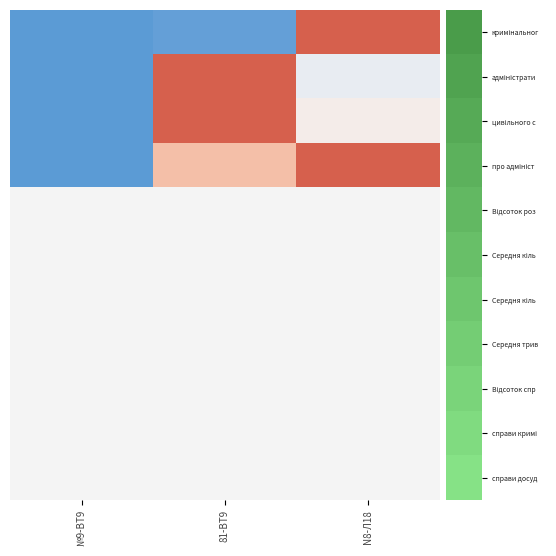

At how many categories does at least one series exceed 0?

3